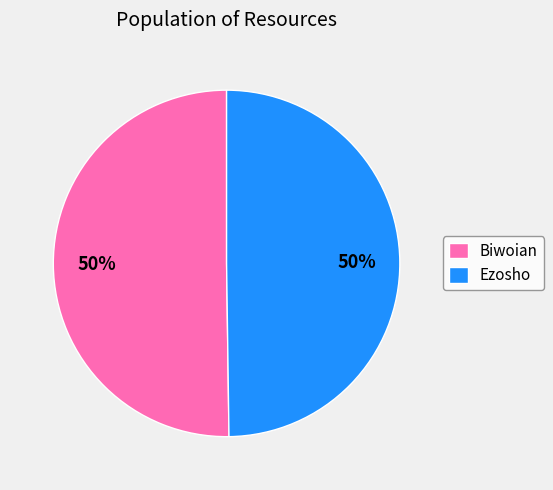

Count the number of slices in the pie.

2